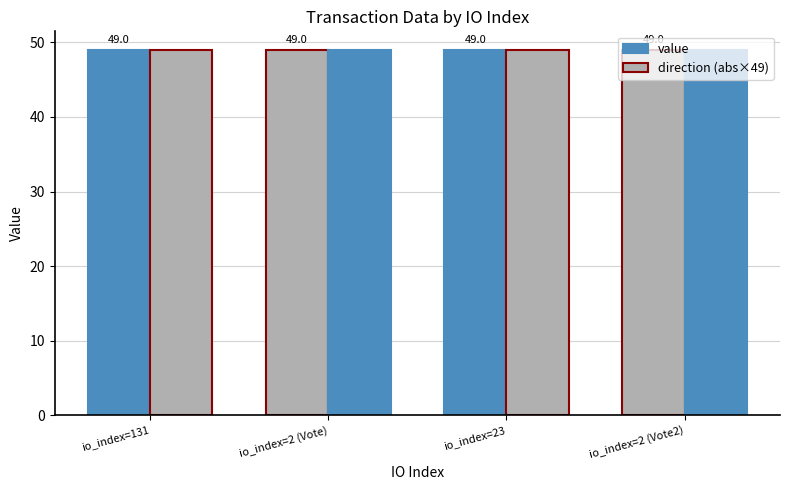

Are the bars grouped side by side (vs. stacked)?

Yes